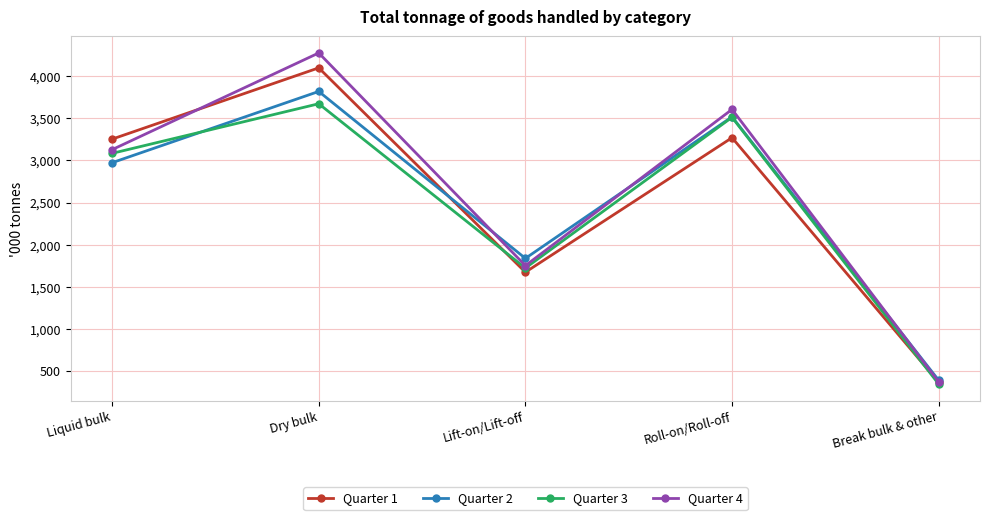

Which category has the highest value in the Quarter 1 series?

Dry bulk